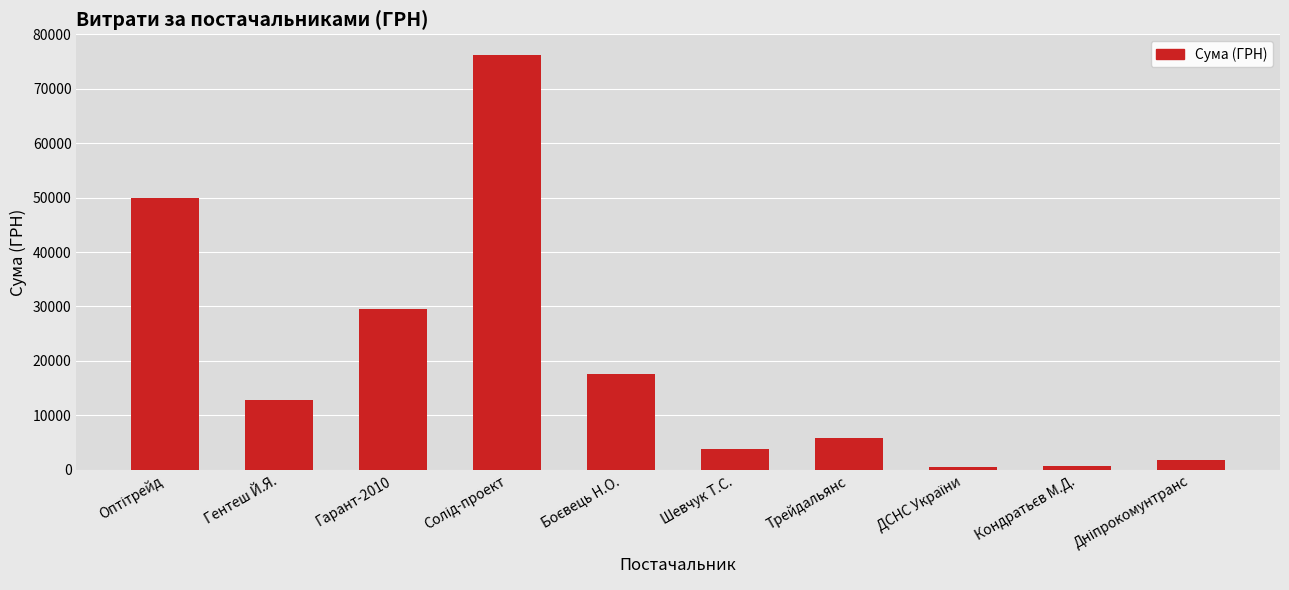

What is the change in value from Гентеш Й.Я. to Шевчук Т.С.?

-8861.0